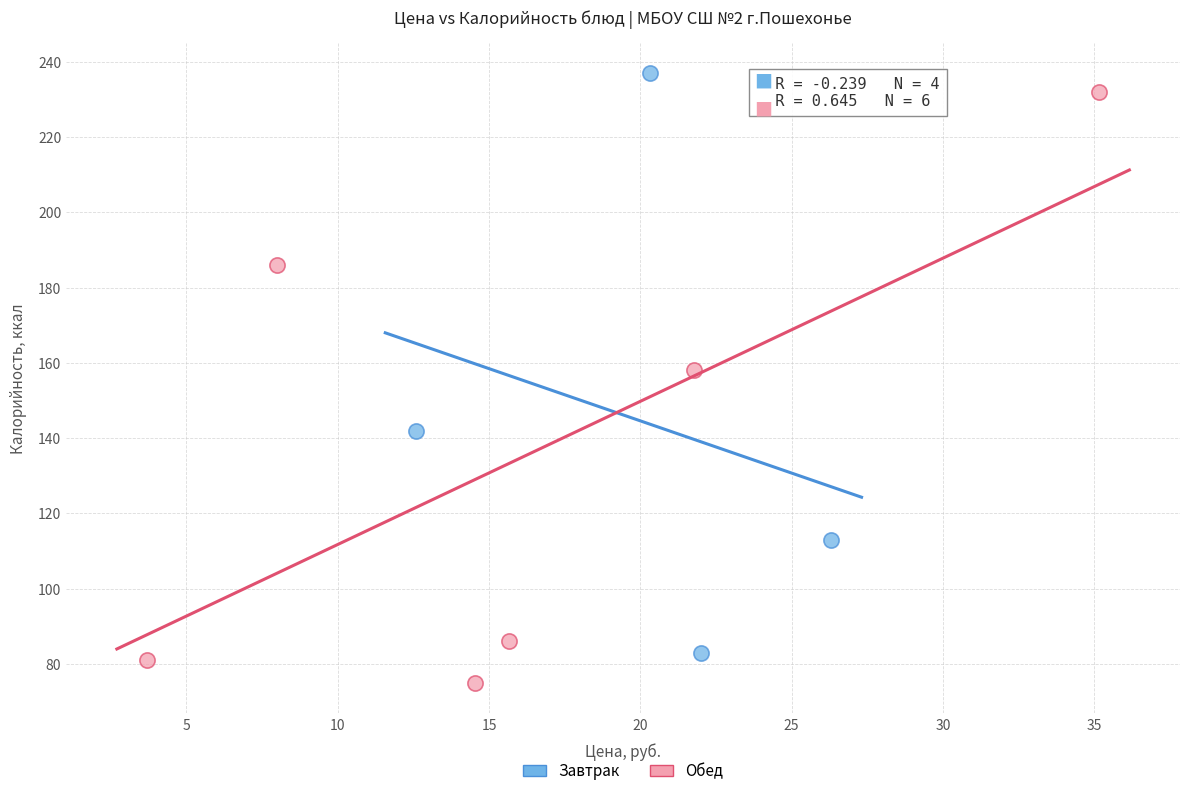

Which series reaches the minimum Y coordinate?

Обед